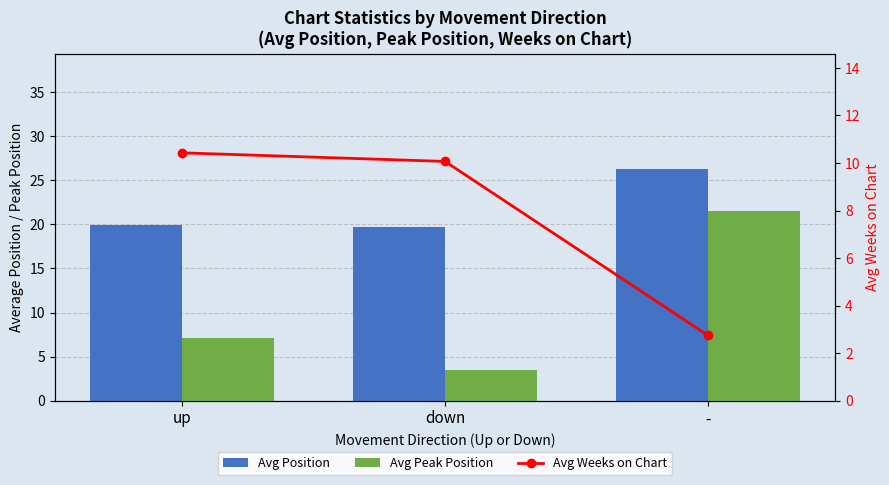

What is the label of the 3rd bar from the right?

up